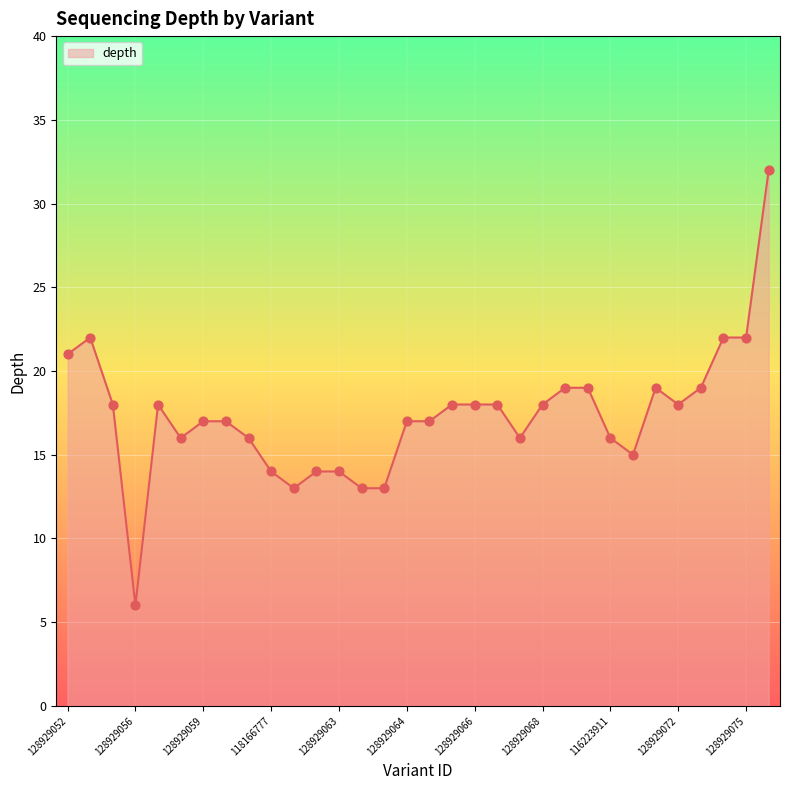

What is the difference between the maximum and minimum values?

26